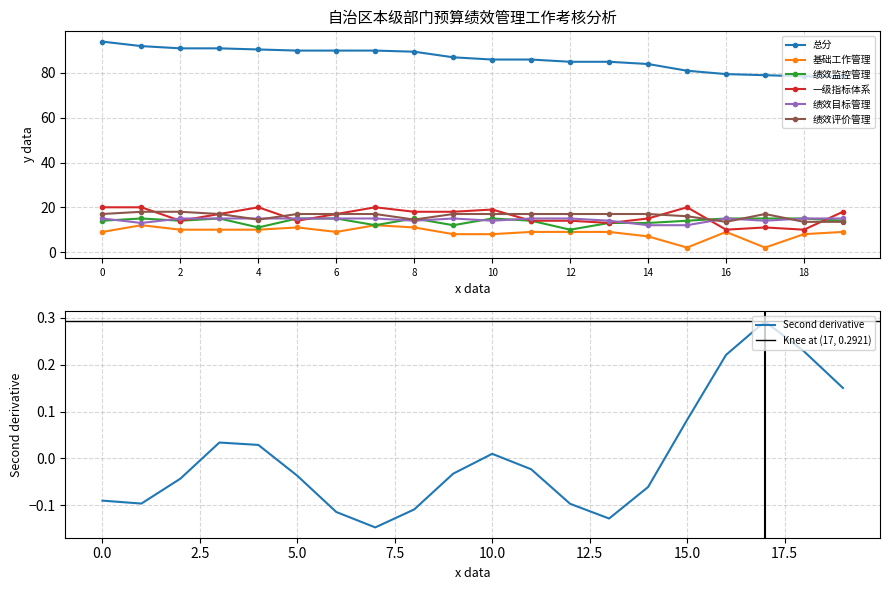

What are all the series names shown in the legend?

总分, 基础工作管理, 绩效监控管理, 一级指标体系, 绩效目标管理, 绩效评价管理